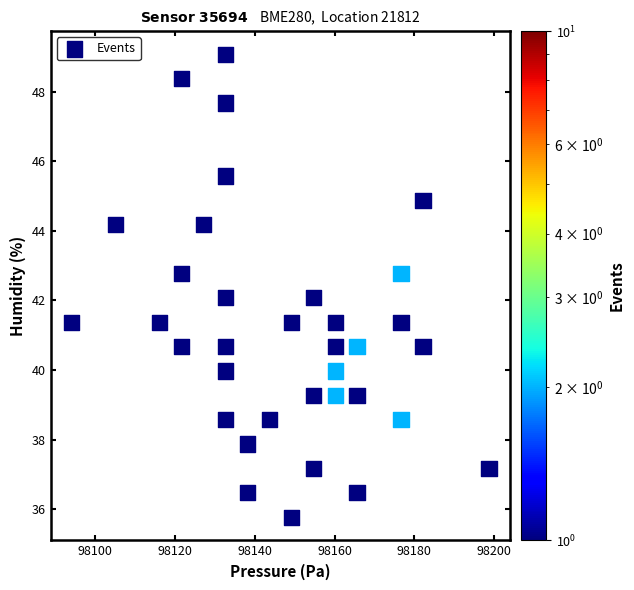

What is the range of X values (max minus min)?

104.6